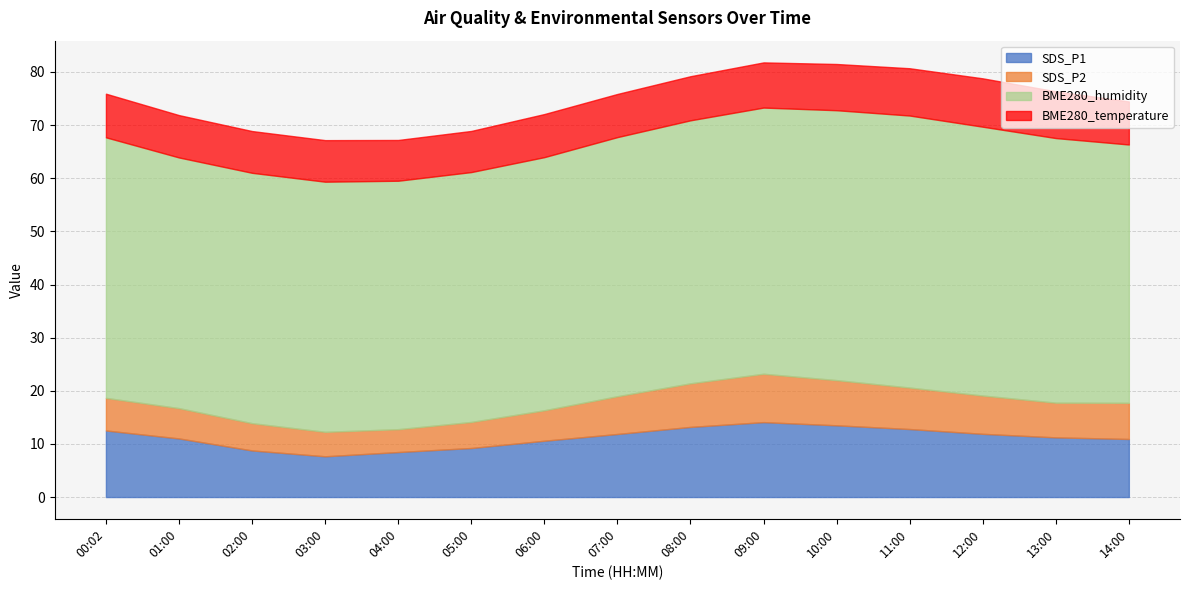

True or false: SDS_P1 and BME280_humidity intersect in this chart.

False